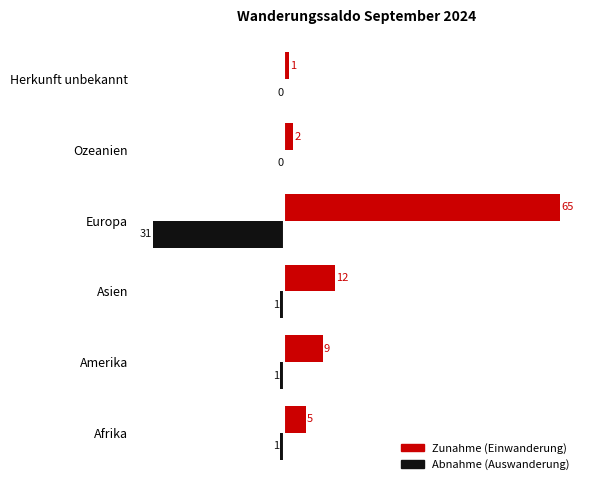

What is the greatest value displayed?

65